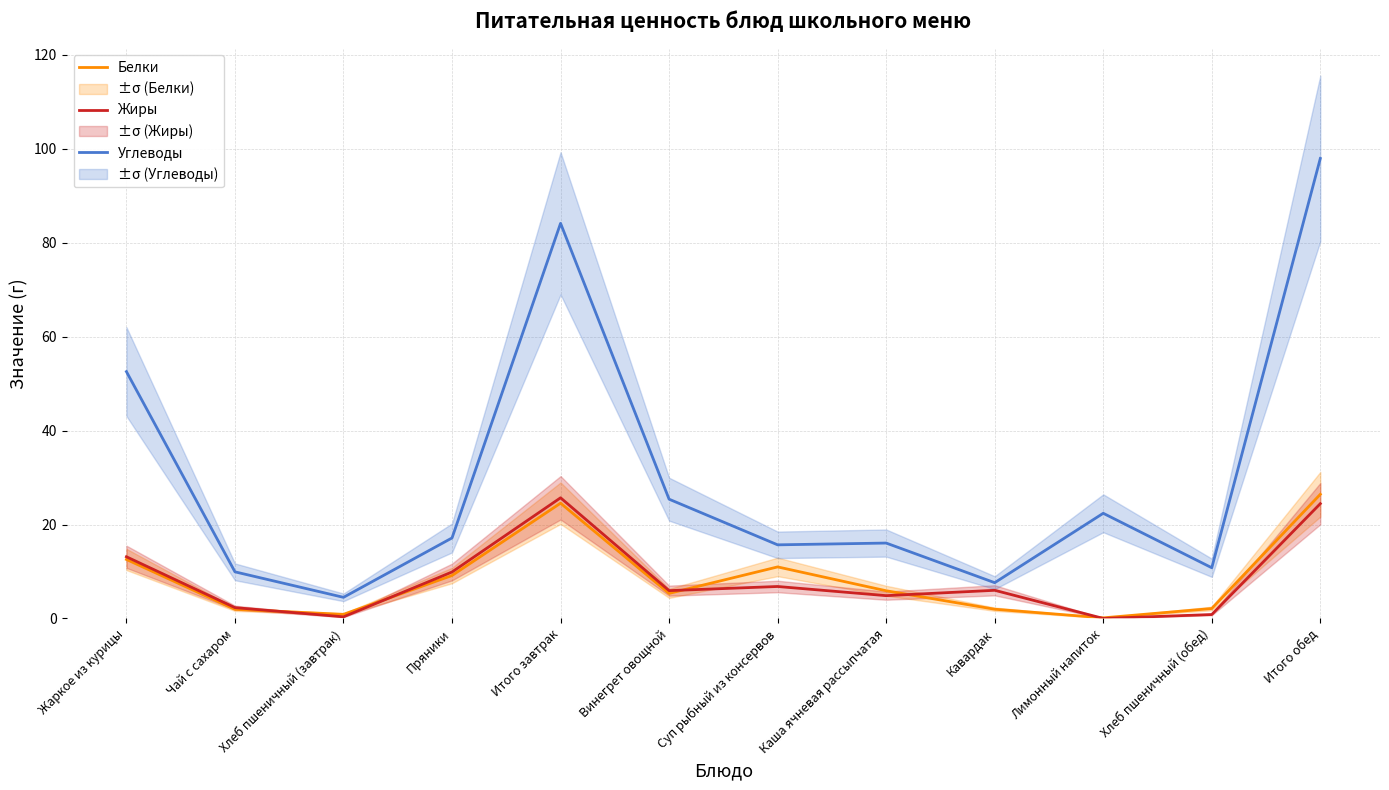

What position from the left is Суп рыбный из консервов?

7